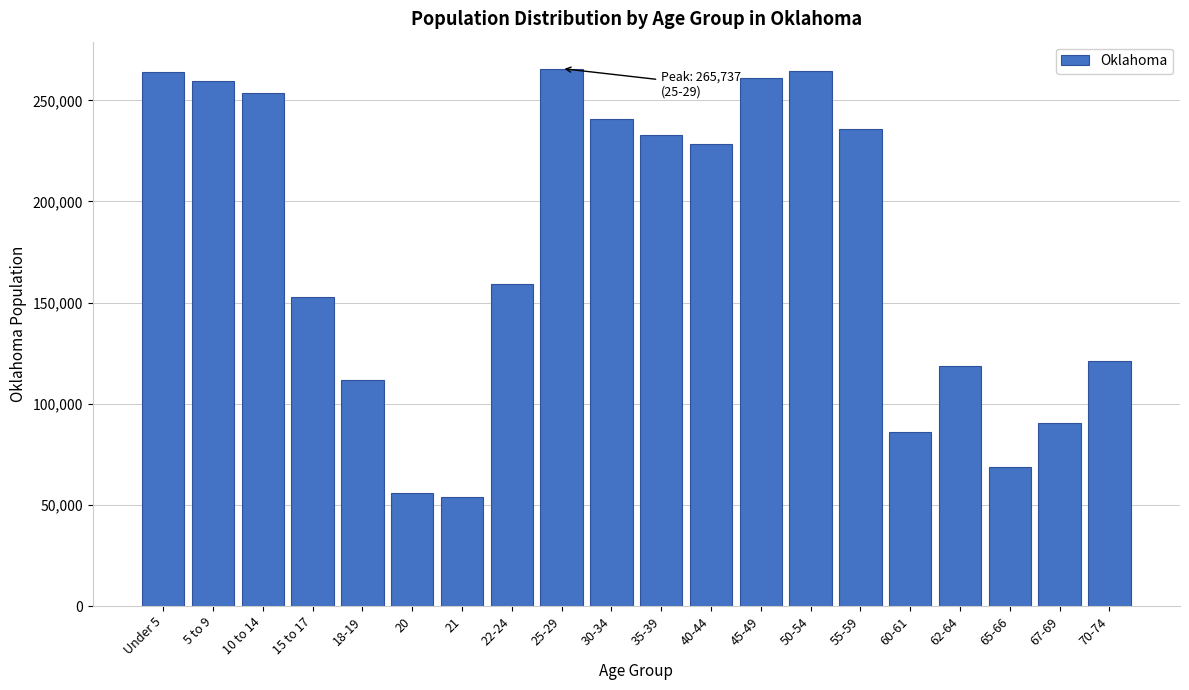

What is the maximum value shown in the chart?

265737